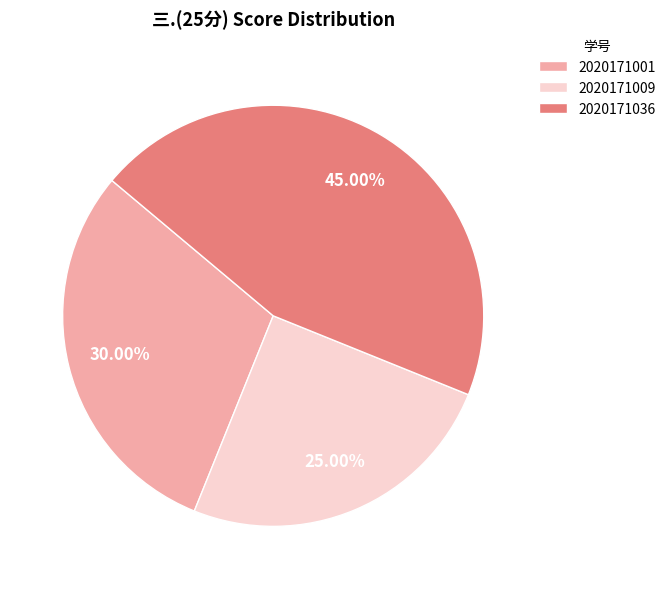

What portion of the pie excludes 2020171009?

75.0%